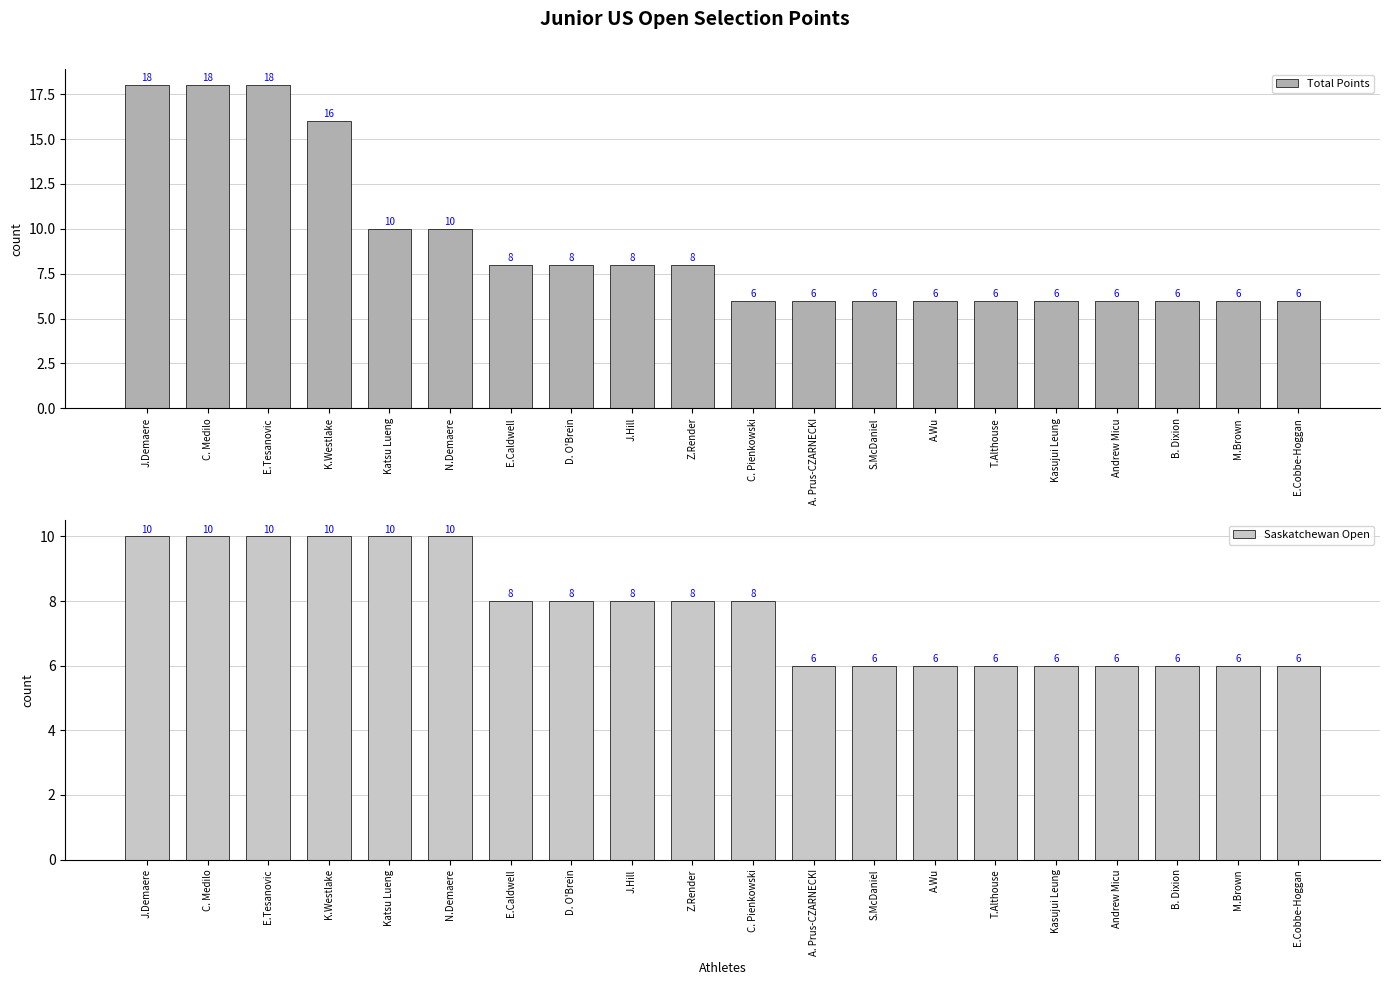

What are all the series names shown in the legend?

Total Points, Saskatchewan Open